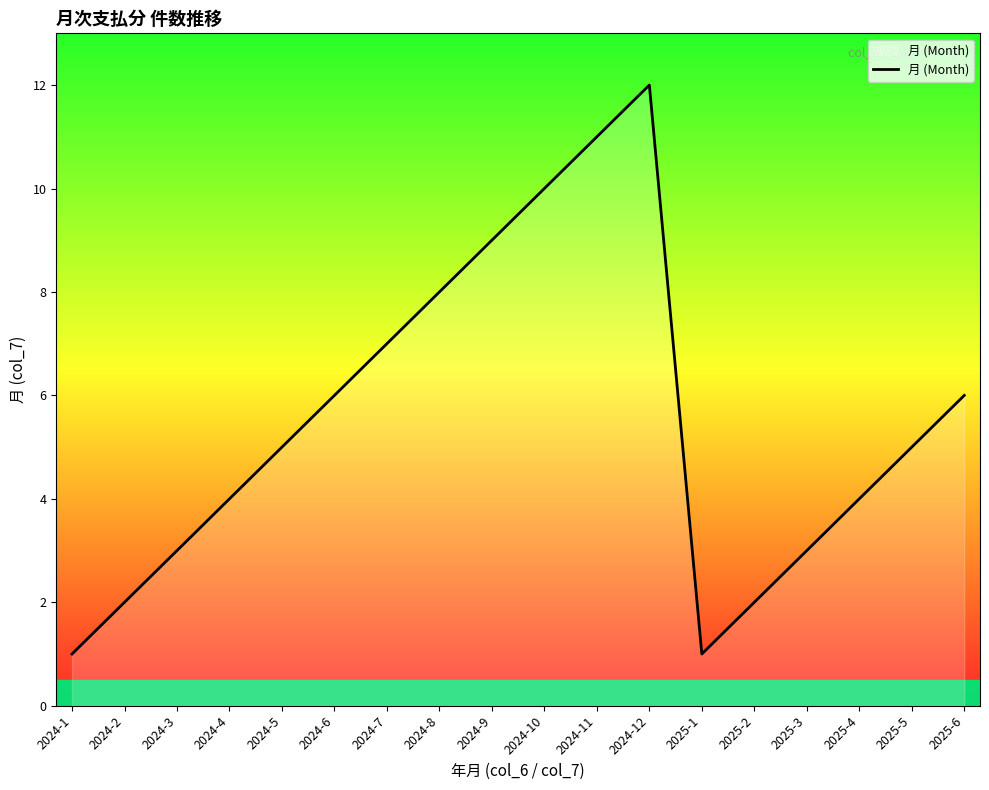

Is it true that the value at 2024-1 is 1?

True